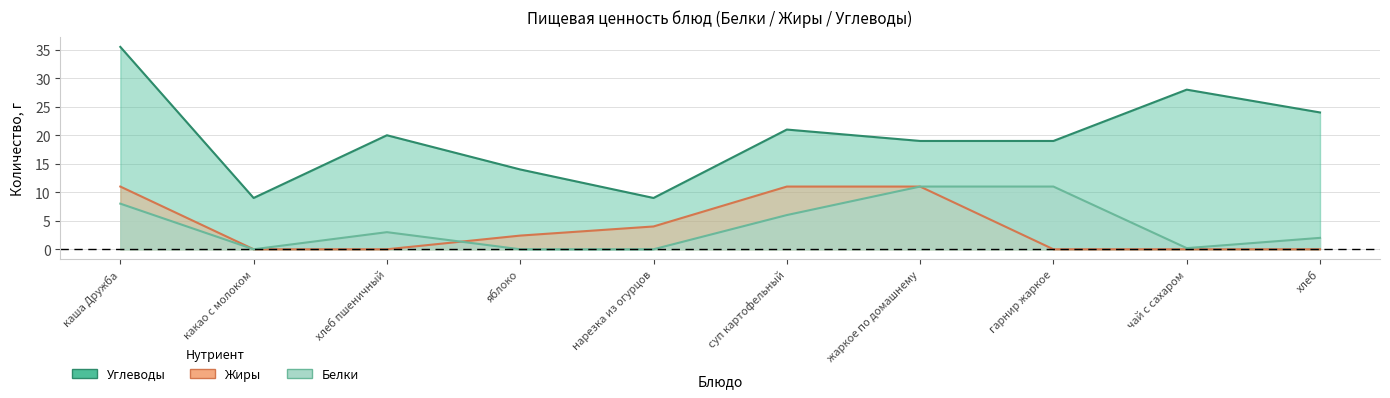

What are all the series names shown in the legend?

Белки, Углеводы